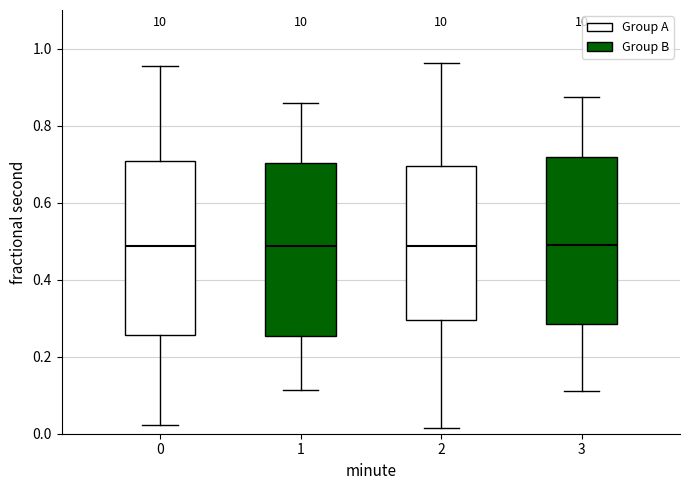

Reading left to right, transcribe this box plot: for each box, give where its median line is, the range the box spans, and where its two whiskers end, as read against the y-axis. The values are not printed on the chart, so give them approximately, as read against the axis.

0: median 0.48, box 0.26 to 0.70, whiskers 0.02 to 0.96
1: median 0.48, box 0.26 to 0.70, whiskers 0.12 to 0.86
2: median 0.48, box 0.30 to 0.70, whiskers 0.02 to 0.96
3: median 0.50, box 0.28 to 0.72, whiskers 0.10 to 0.88